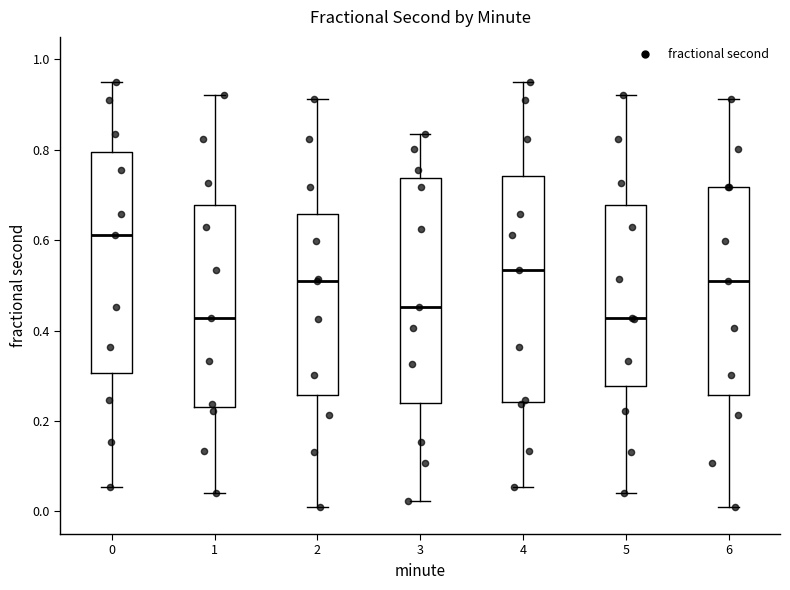

Where does the median line of the box at x = 2 sit on the y-axis? The values are not printed on the chart, so give them approximately, as read against the axis.

0.52